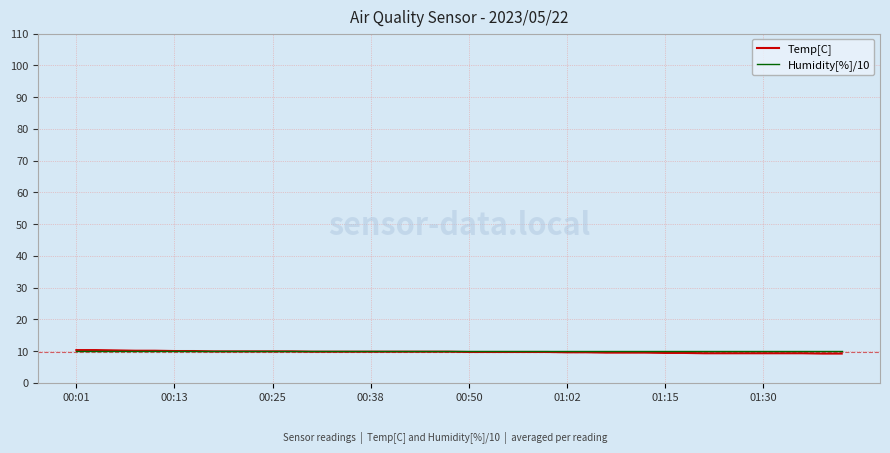

What is the smallest value displayed?

9.2